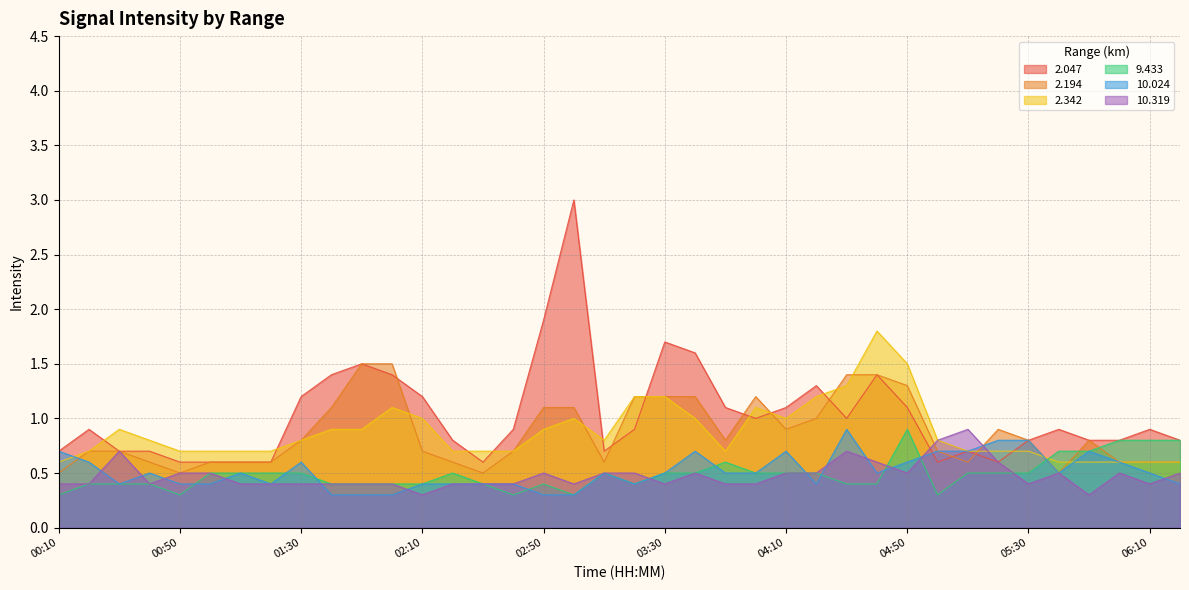

Which series has the largest total across all categories?

2.047